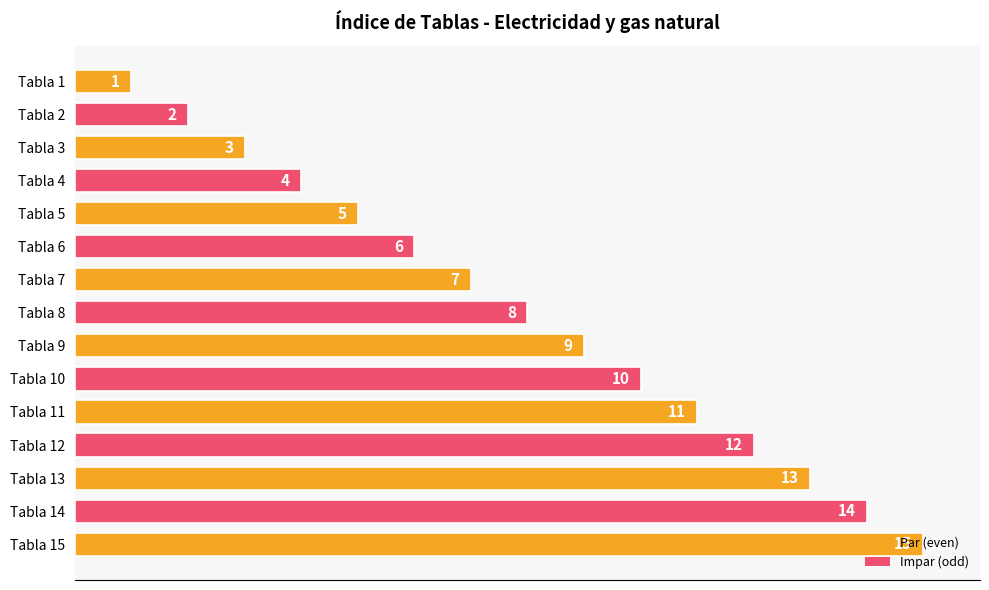

How many bars are there in total?

15